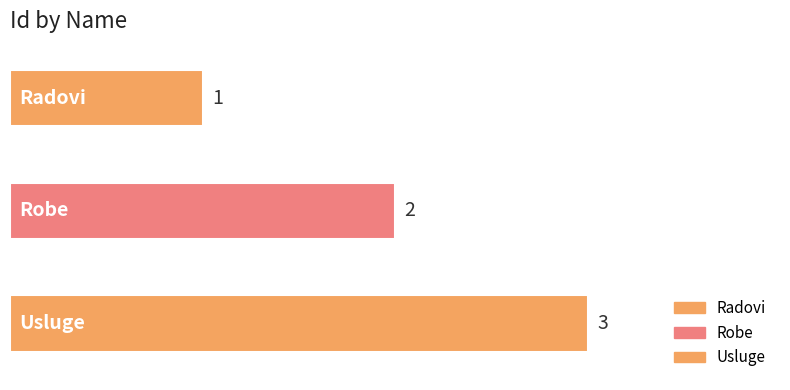

The chart shows a value of 3 at Usluge. True or false?

True